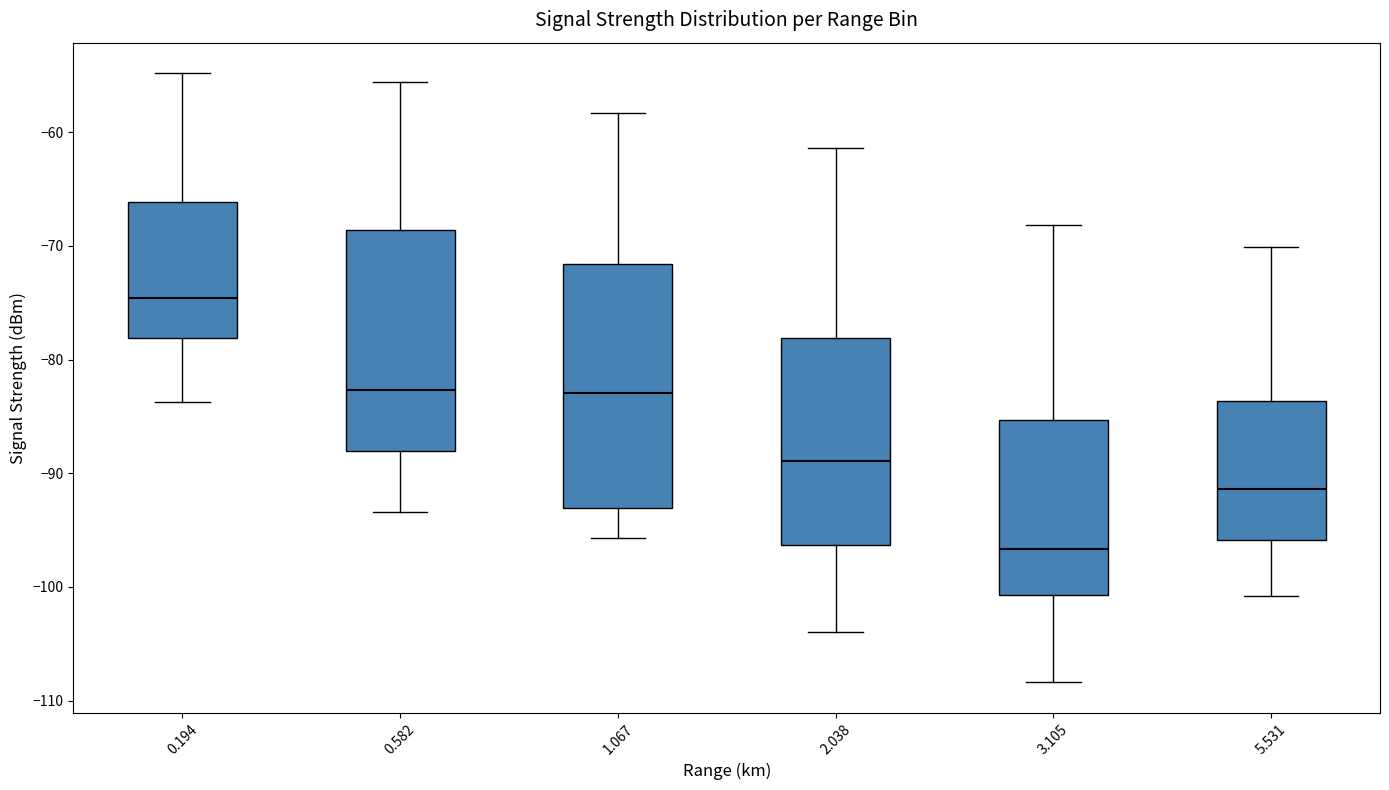

Which box has the highest median line?

0.194